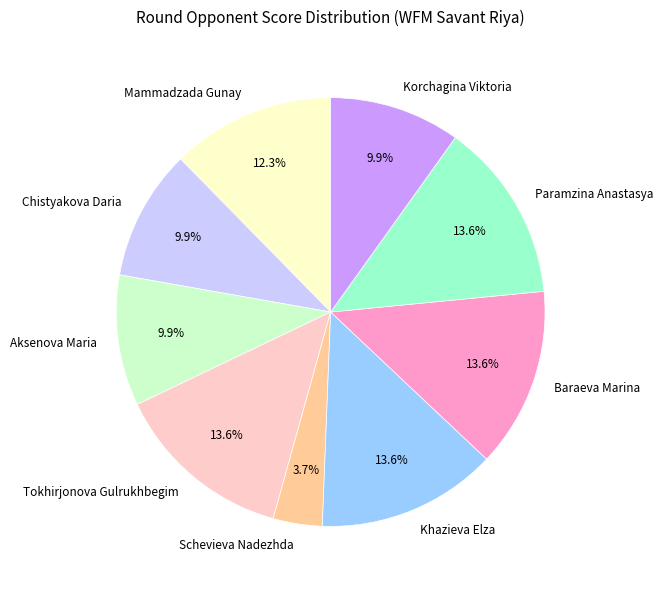

Between Schevieva Nadezhda and Paramzina Anastasya, which is larger?

Paramzina Anastasya